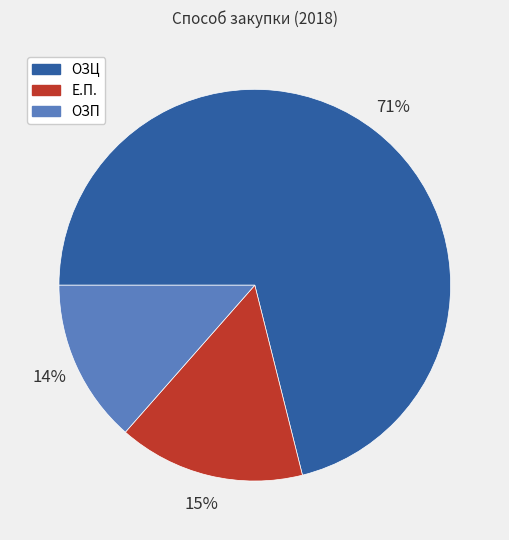

To the nearest percent, what is the average slice percentage?

33%